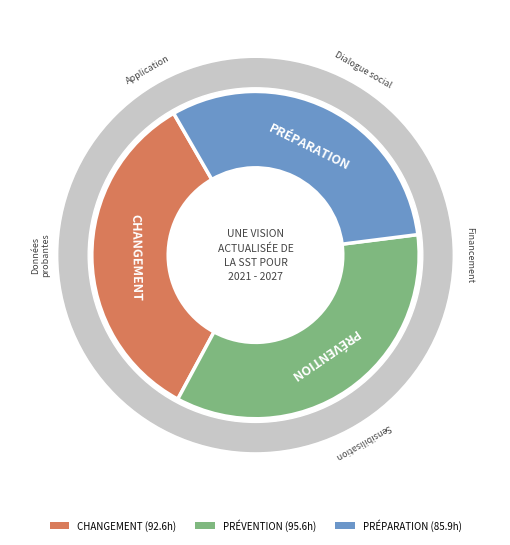

The Fri-20 slice represents 1% of the pie. True or false?

False